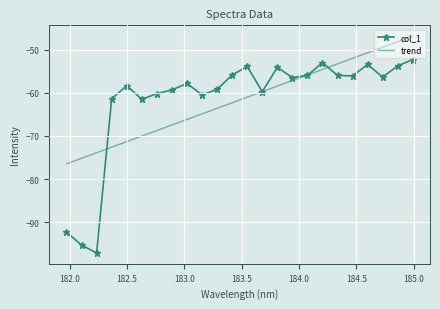

What is the highest value of the col_1 series?

-52.2